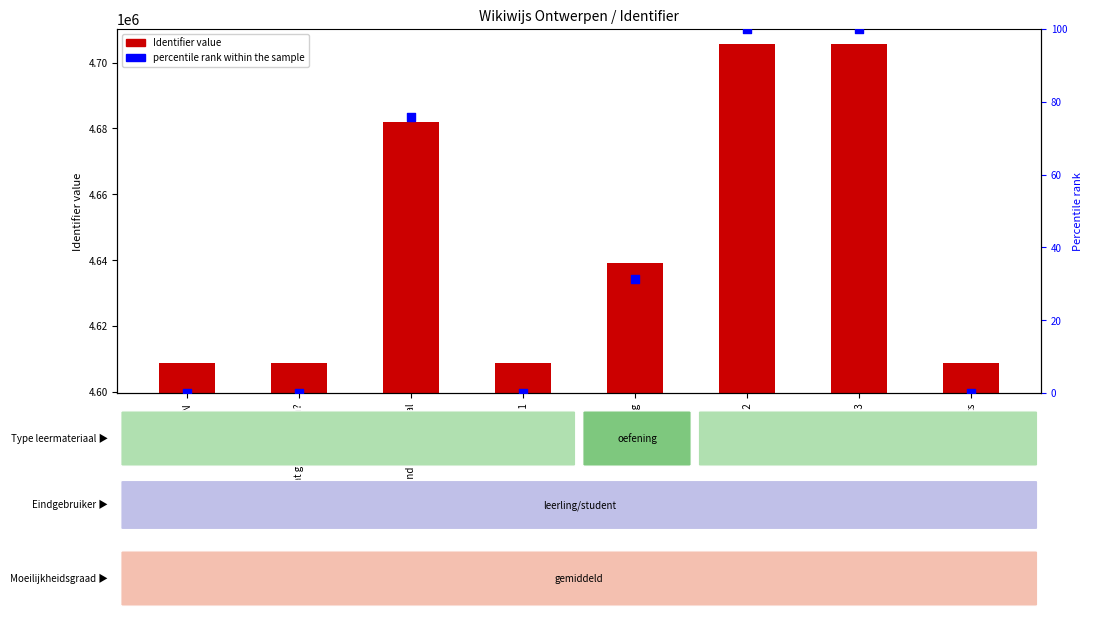

Which series contains the highest Y value?

Identifier